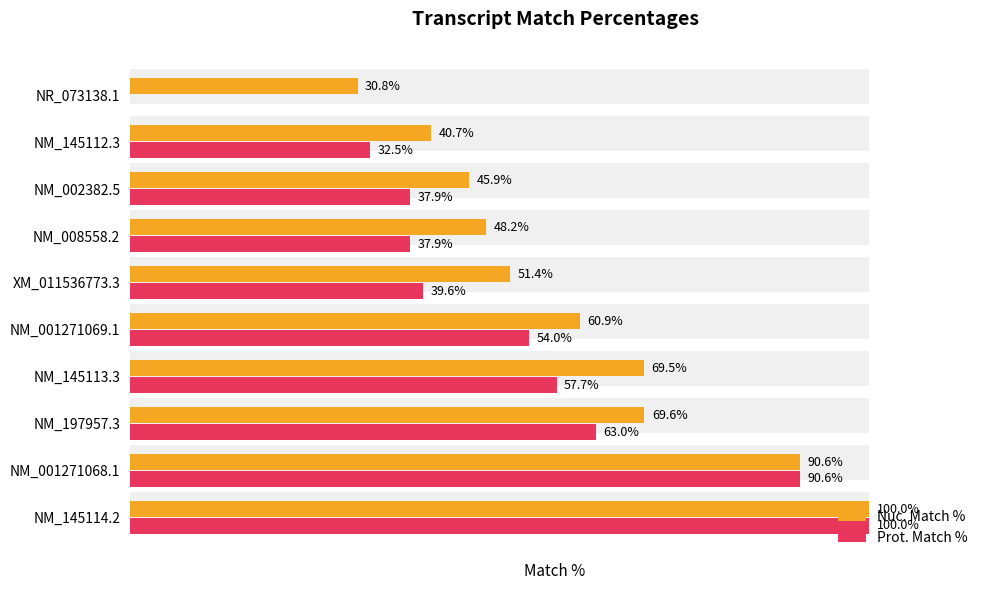

Count the number of categories in the chart.

10